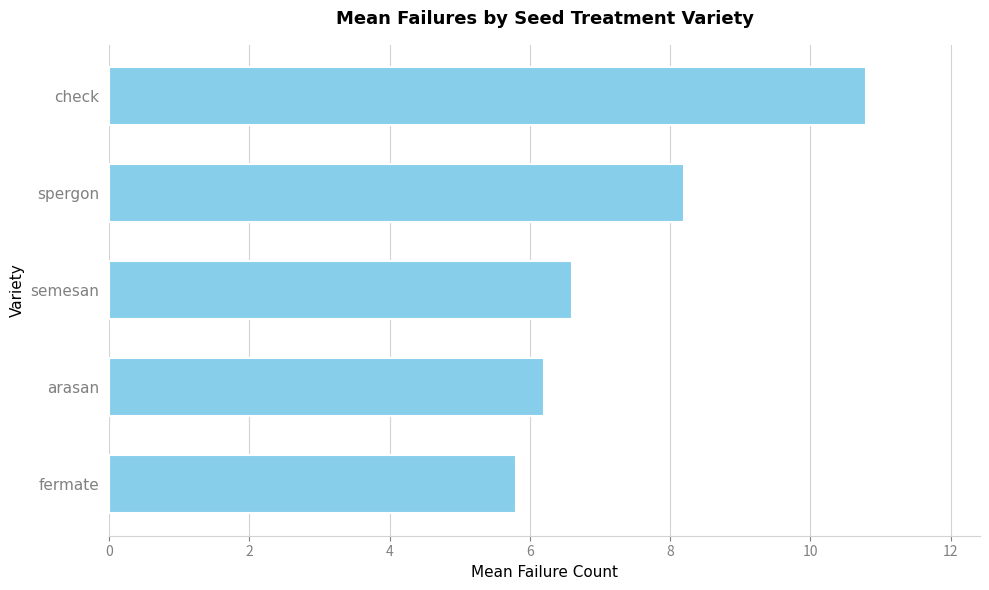

How many distinct data groups are displayed?

1